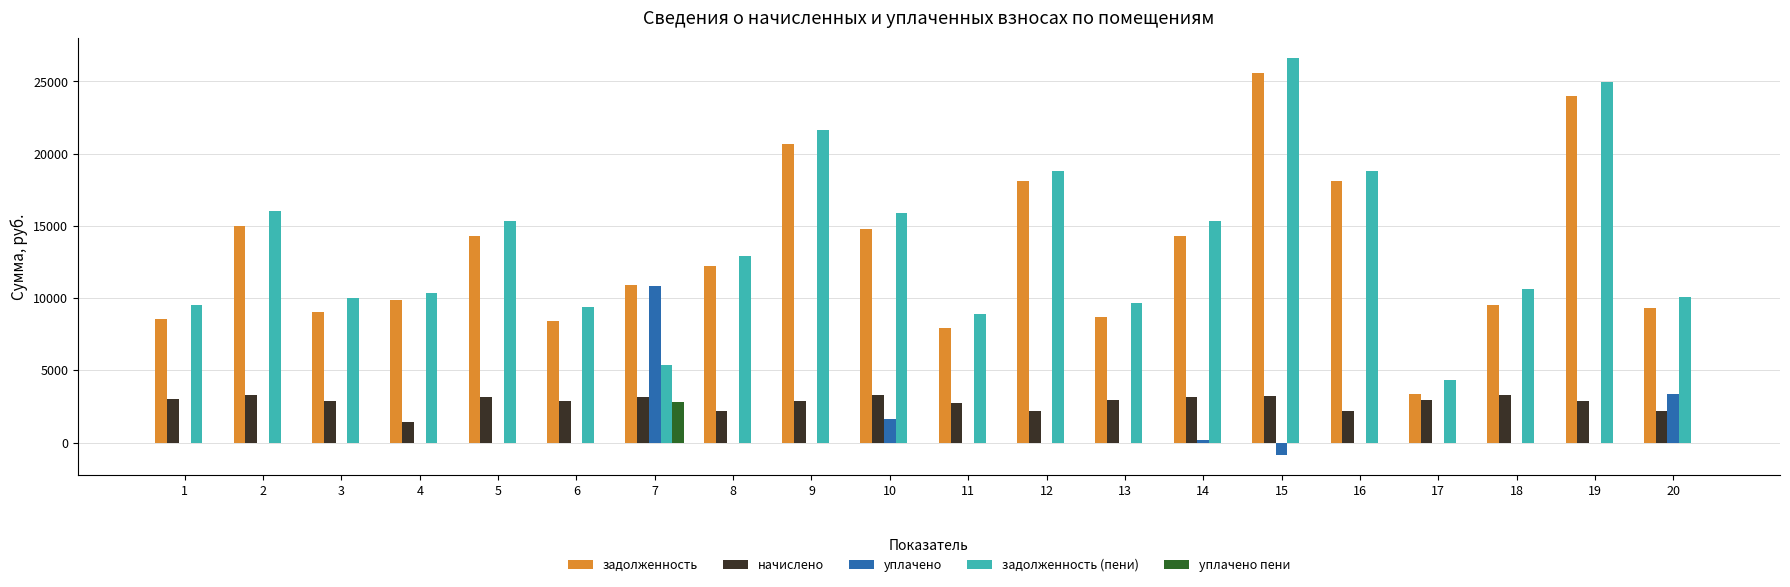

What is the greatest value displayed?

26644.6